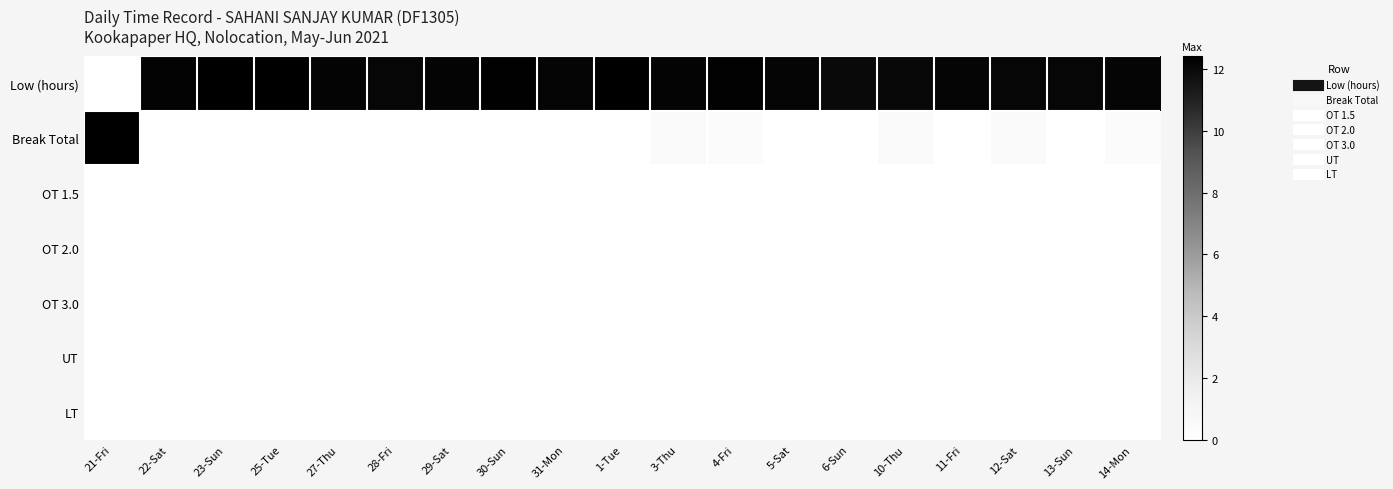

List the series in order of their peak value, highest first.

Break Total, Low (hours), OT 1.5, OT 2.0, OT 3.0, UT, LT